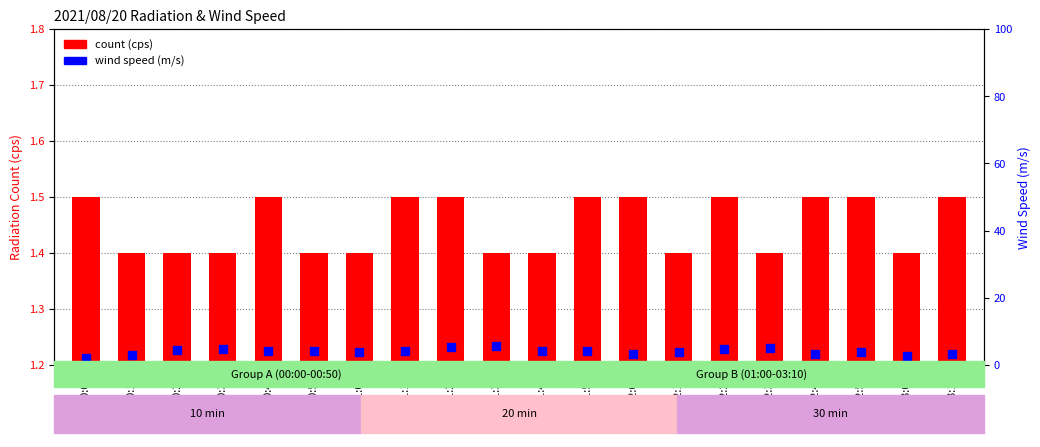

What are all the series names shown in the legend?

count (cps), wind speed (m/s)